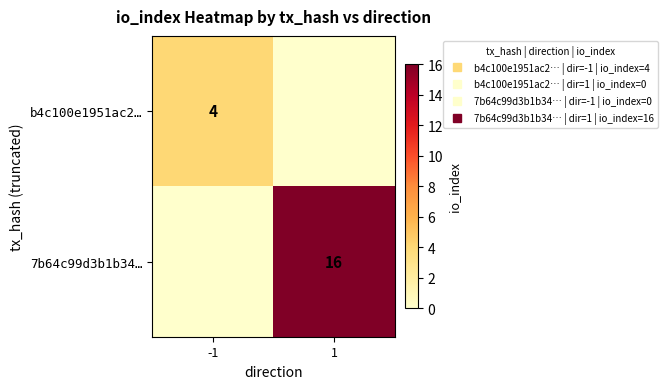

How many values in b4c100e1951ac2… are above zero?

1